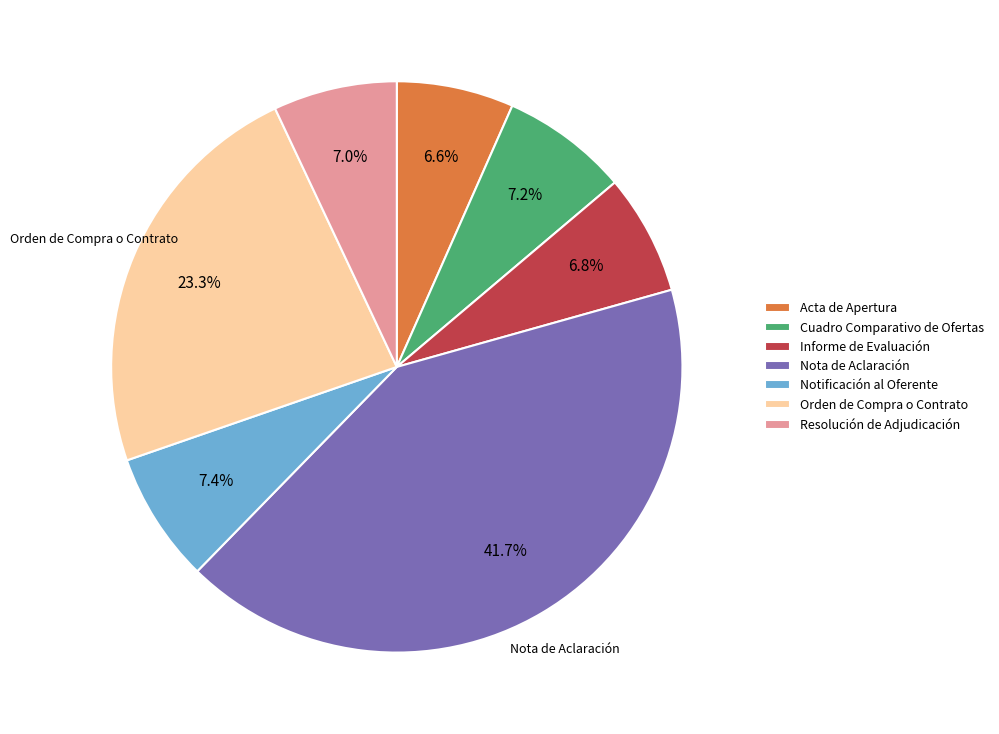

Does any single category account for the majority?

No